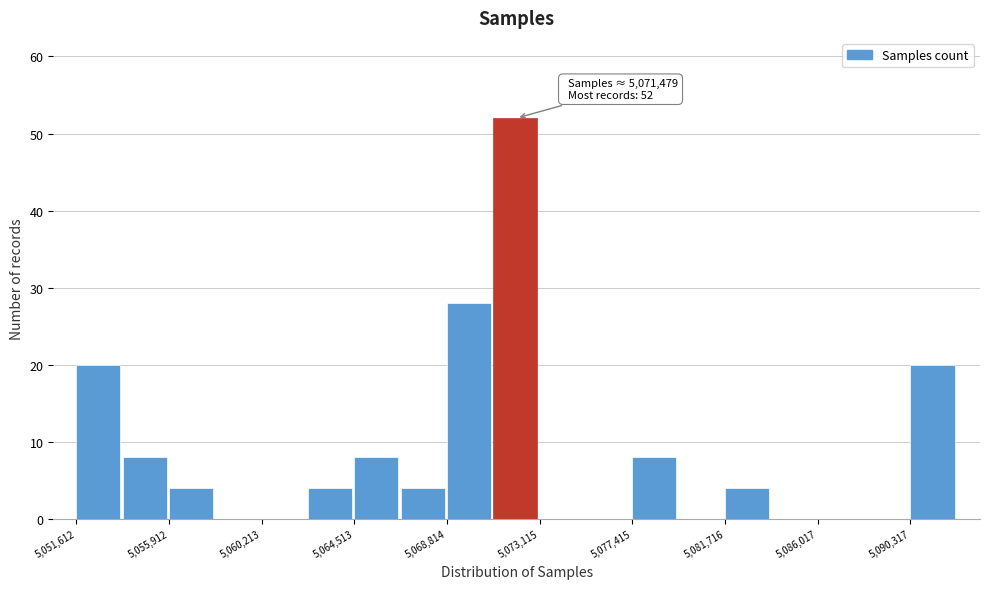

Over which range of the x-axis is the bar tallest?

5071000 to 5073000